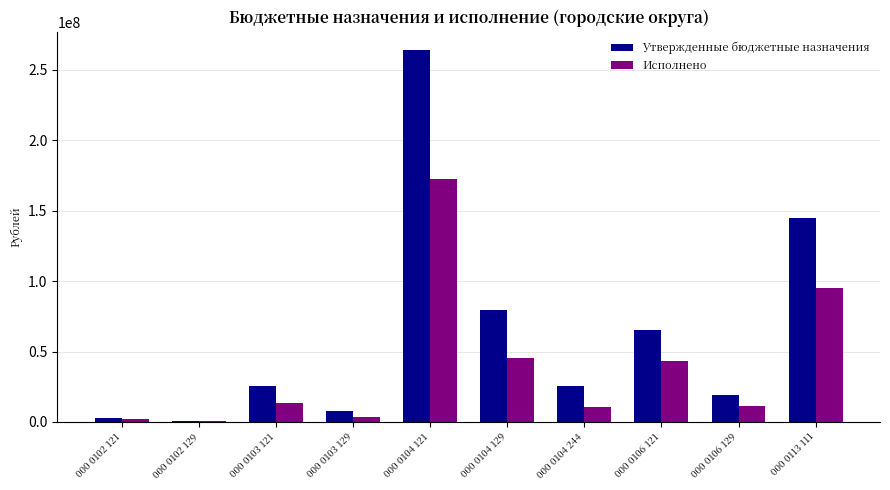

Read the Утвержденные бюджетные назначения value at 000 0113 111.

145005420.0